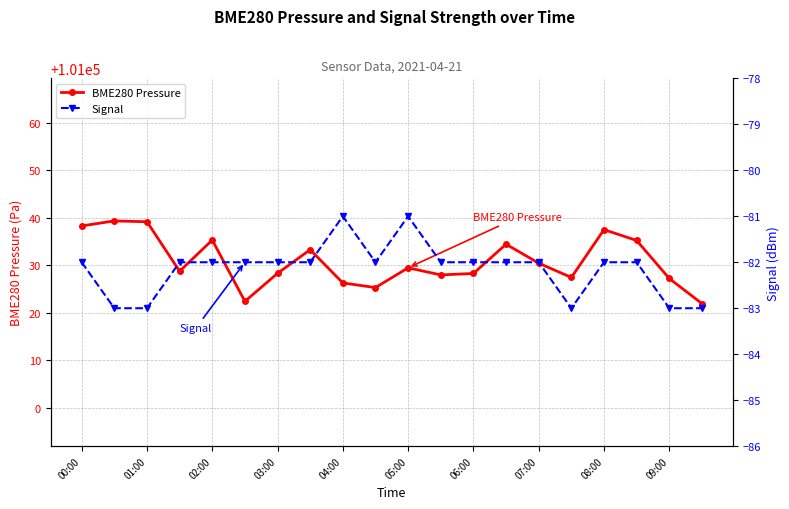

The BME280 Pressure series shows 101029.5 at 05:00. True or false?

True